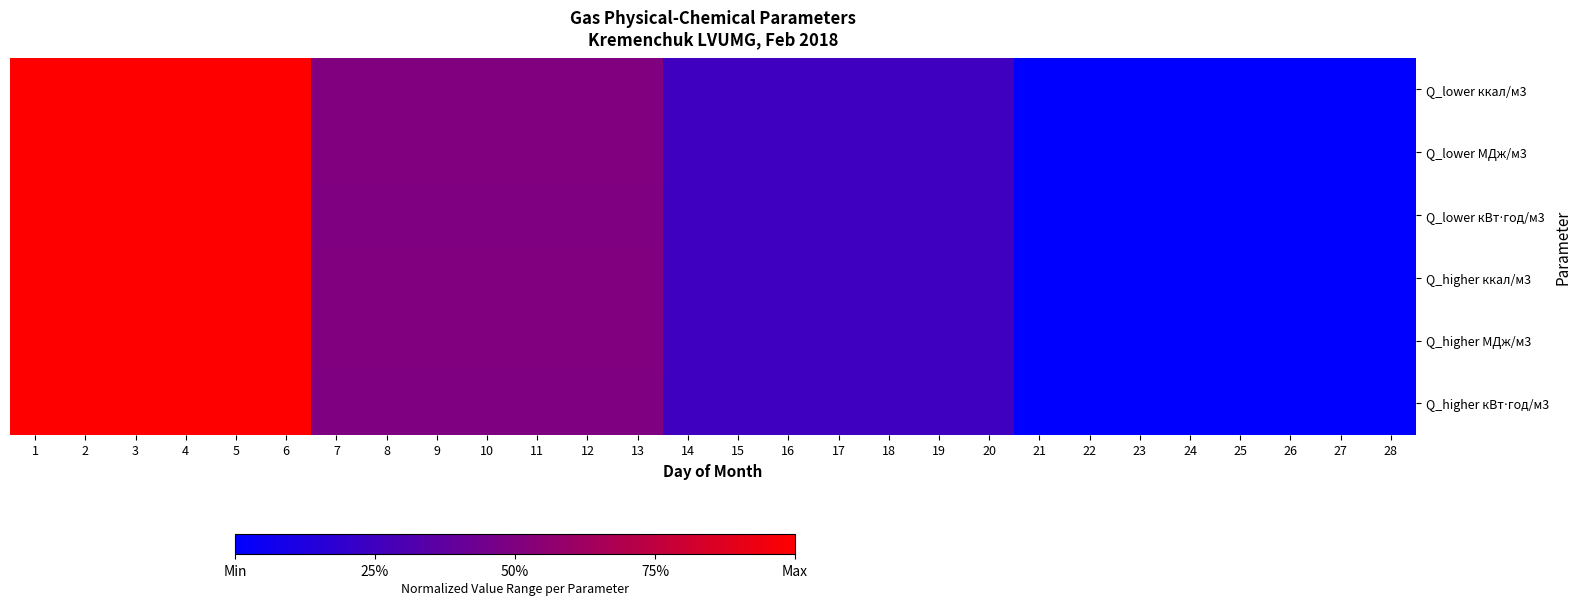

How many categories are shown in the chart?

28